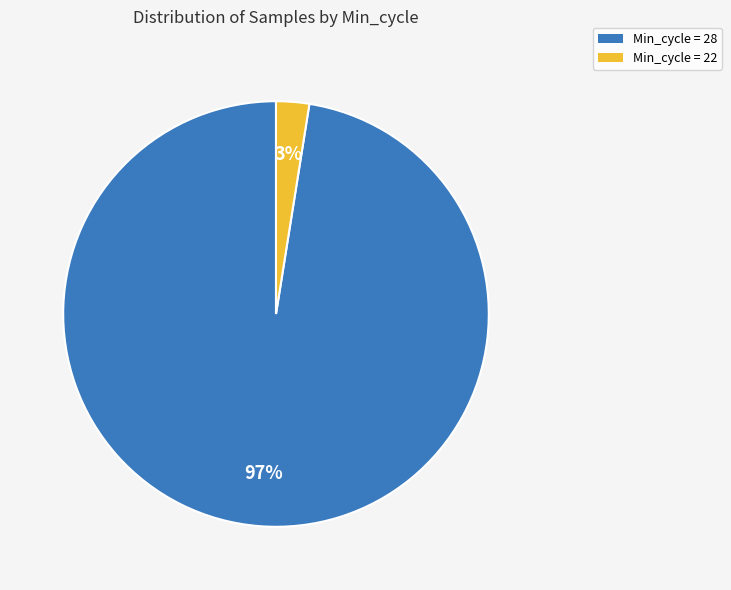

To the nearest percent, what is the average slice percentage?

50%